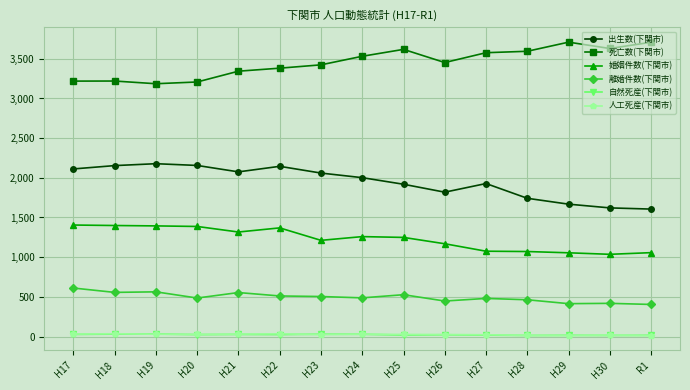

Read the 婚姻件数(下関市) value at H30, to the nearest 5.

1035